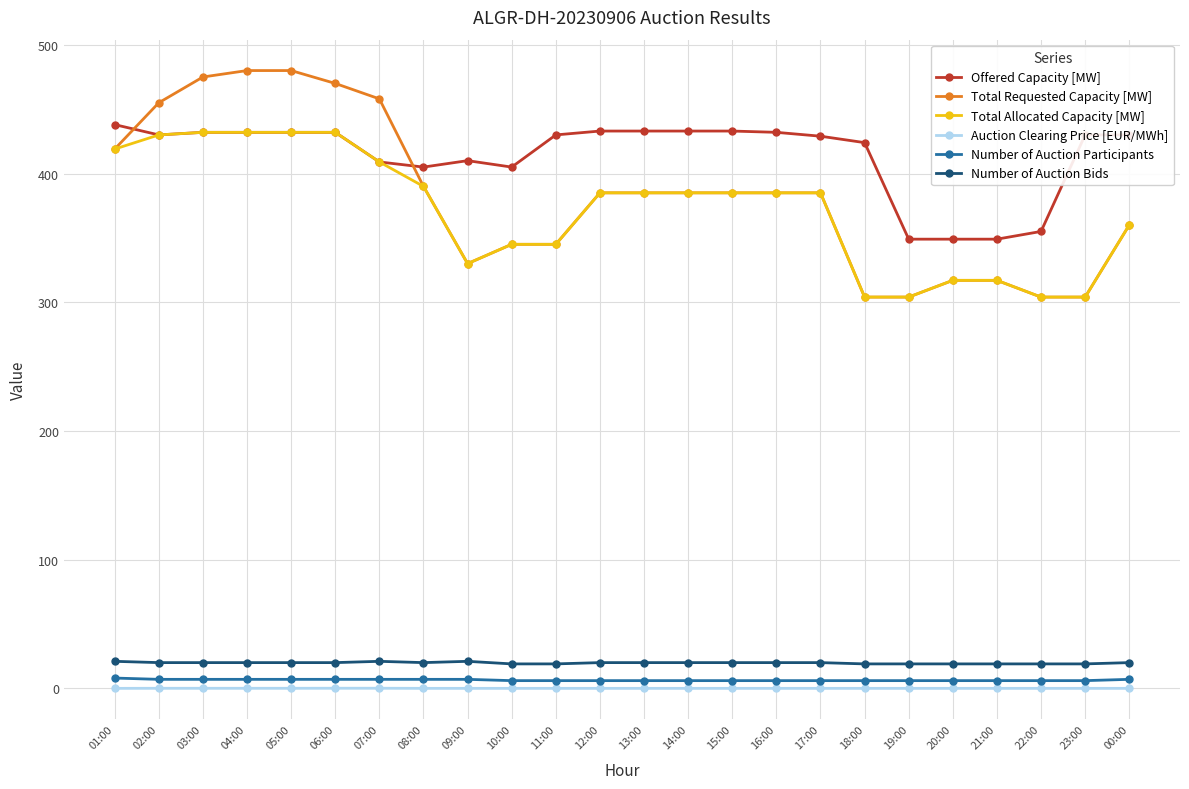

Is it true that Total Allocated Capacity [MW] equals 516.5 at 18:00?

False